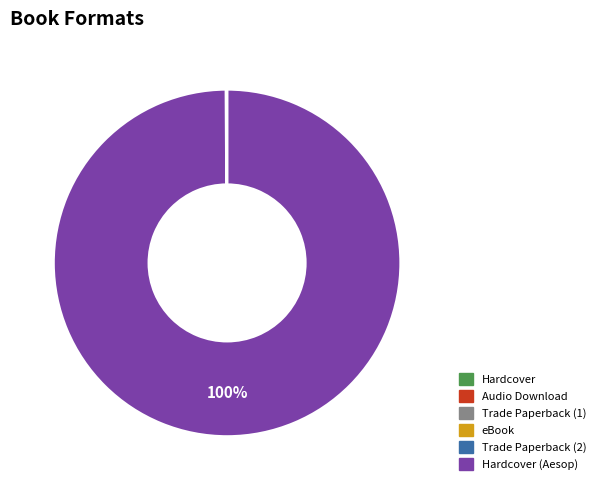

Does any single category account for the majority?

Yes